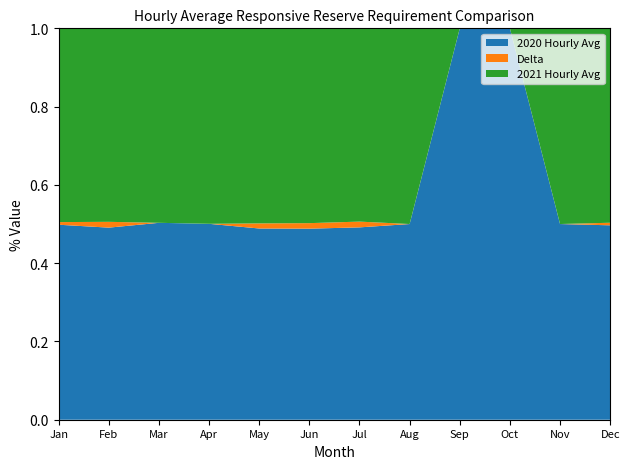

Reading left to right, list all the values displayed in this chart.

2020 Hourly Avg: 2893.0	2911.3	2969.2	2975.7	2666.8	2459.8	2372.5	2353.5	2469.8	2469.8	2868.0	2959.0
2021 Hourly Avg: 2874.7	2932.7	2932.7	2969.2	2720.3	2508.0	2383.8	2353.5	0.0	0.0	2868.0	2959.0
Delta: 39.0	88.0	0.0	0.0	71.0	71.0	71.0	0.0	0.0	0.0	0.0	39.0